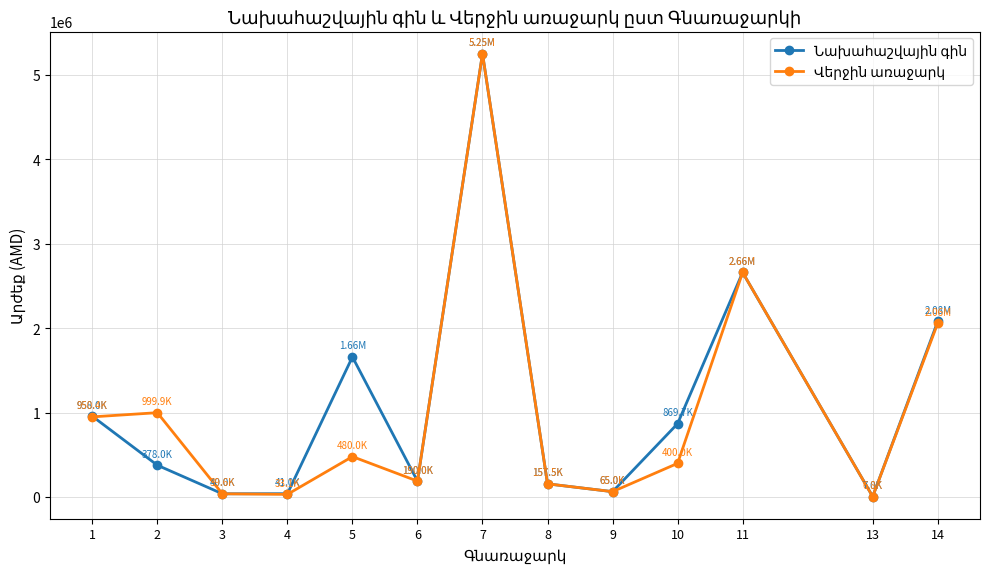

At which category is the sum across all series the highest?

7